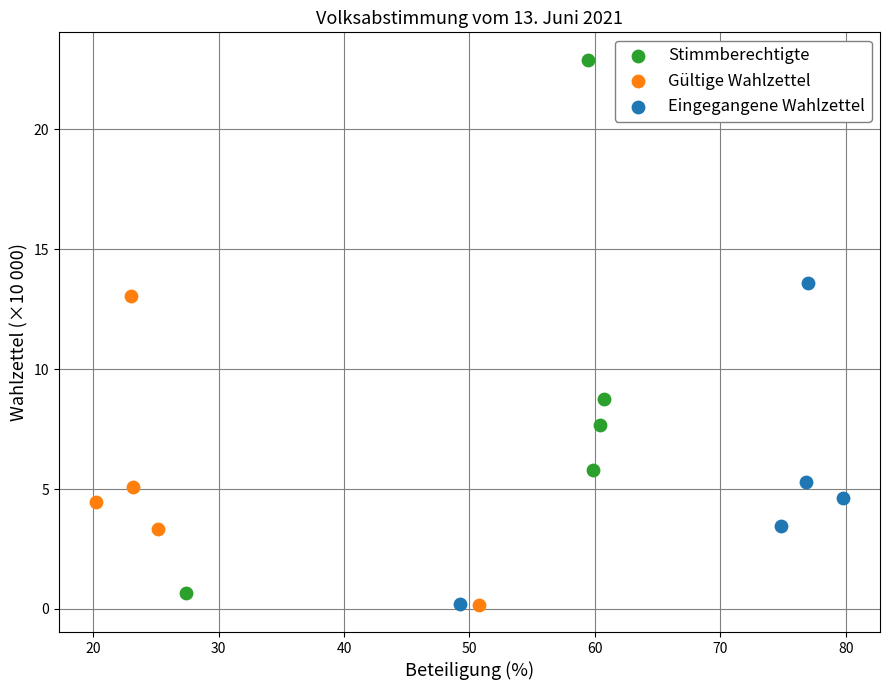

Which series has the largest Y range (max minus min)?

Stimmberechtigte